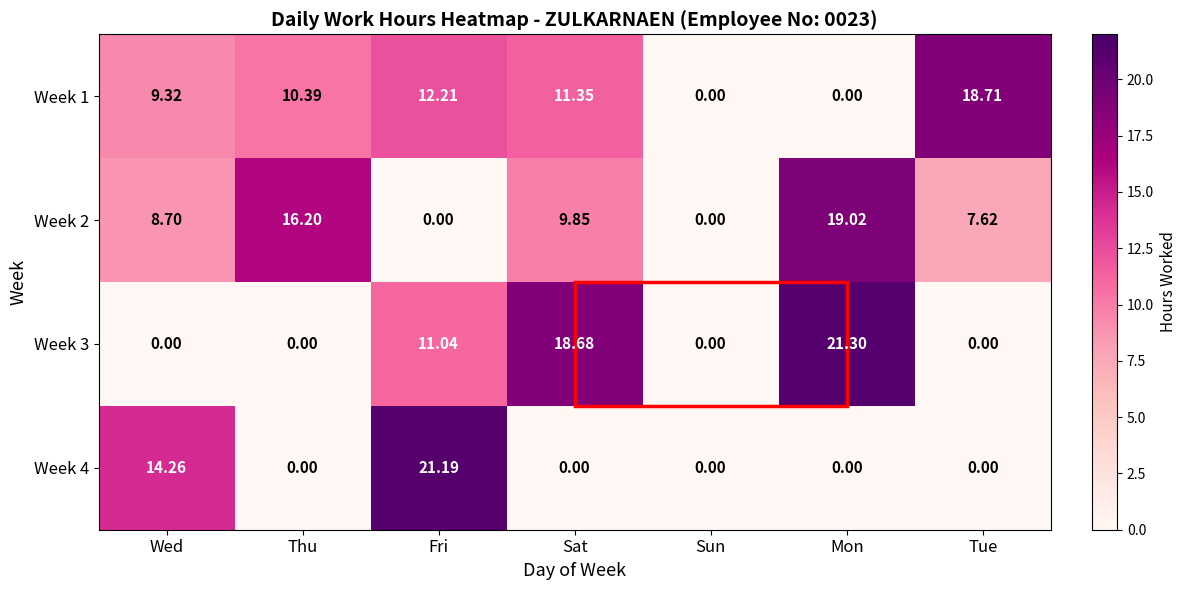

Which series has the widest spread of values?

Week 3